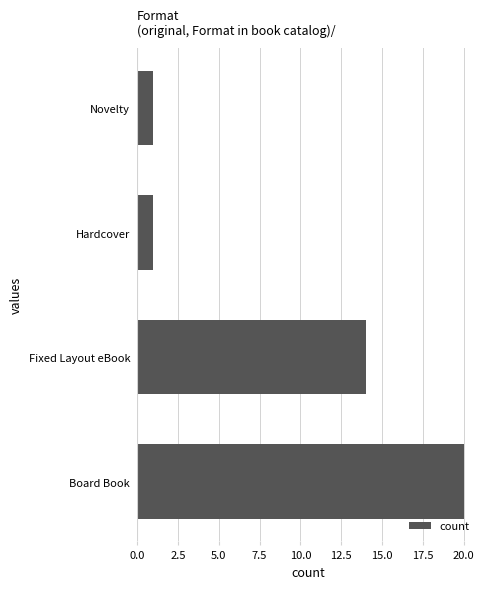

Approximately how many times larger is the value at Board Book compared to Novelty?

20.0